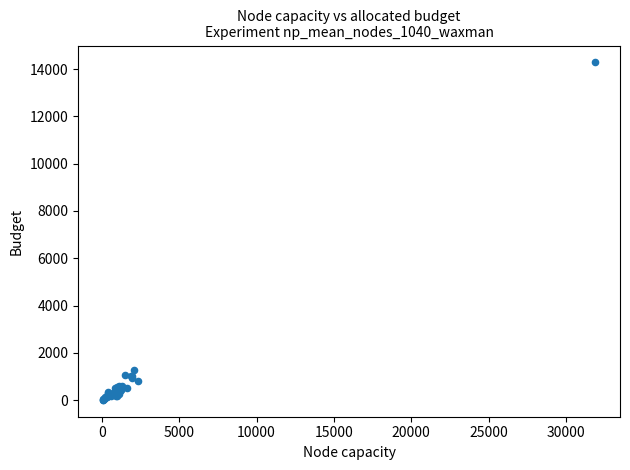

What Y value in the scatter plot is closest to 7148?

1277